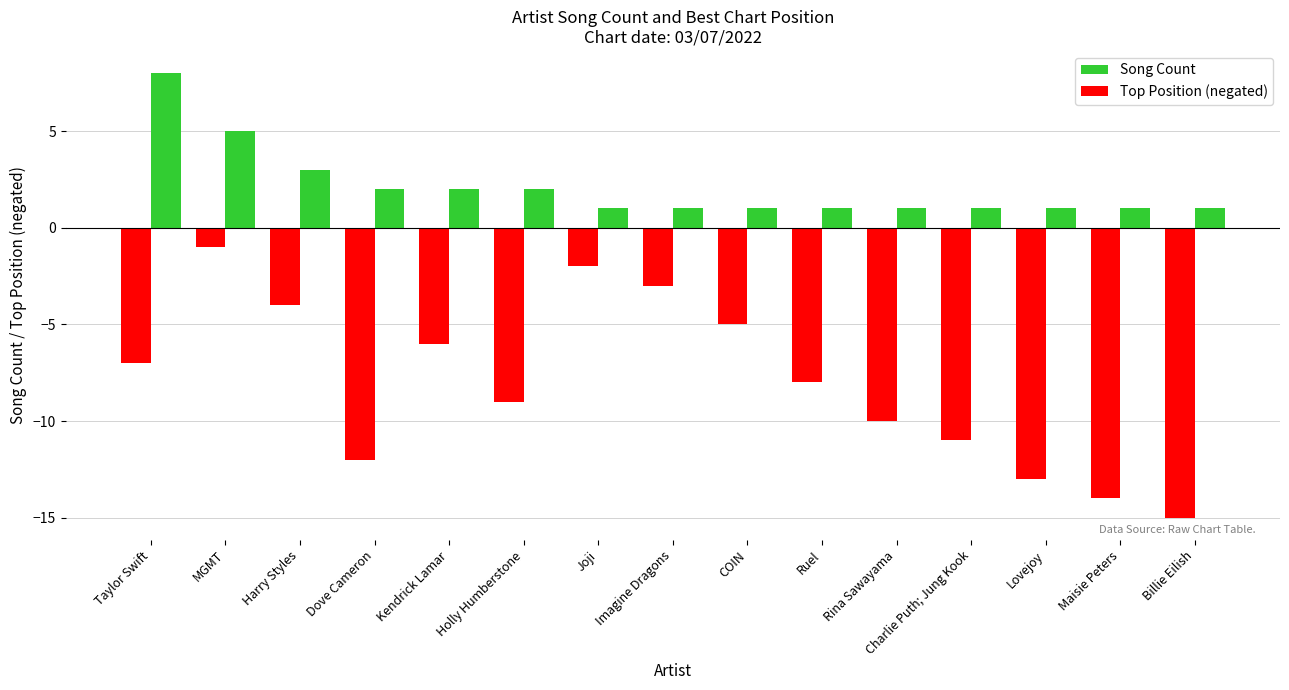

What is the sum of all Top Position (negated) values?

-120